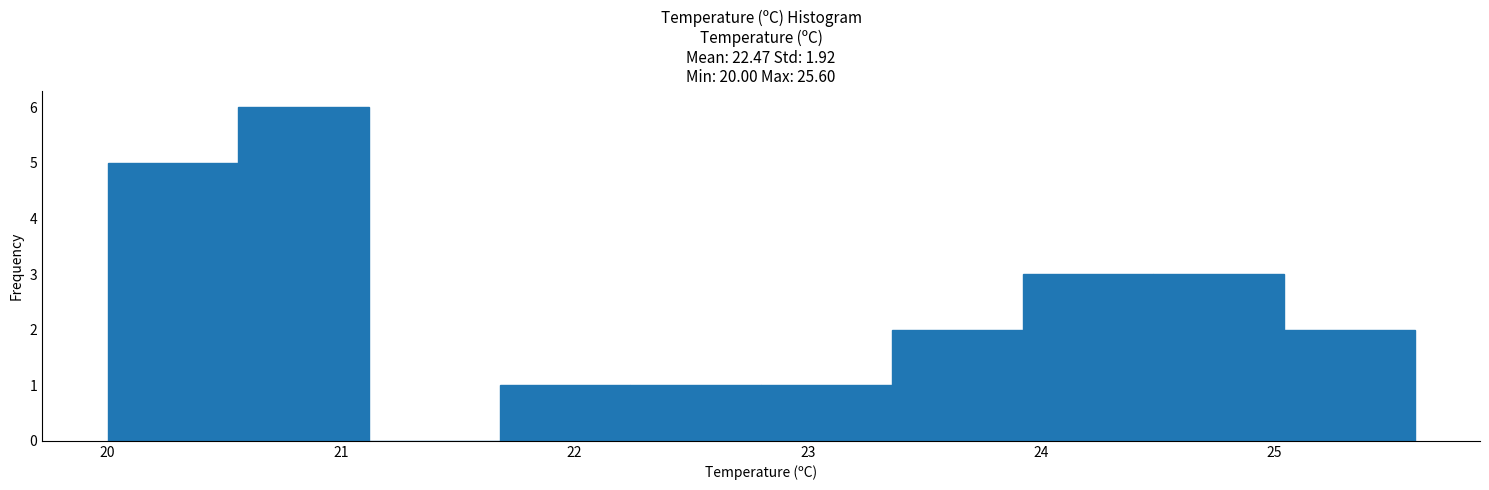

How tall is the bar that spans 23.36 to 23.92 on the x-axis? Neither the bar edges nor the heights are printed on the chart, so give them approximately, as read against the axes.

2